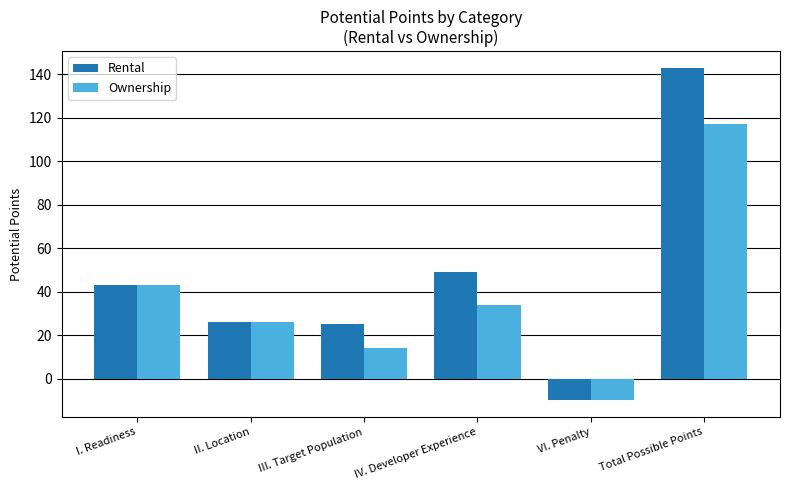

At which category does the chart reach its peak across all series?

Total Possible Points